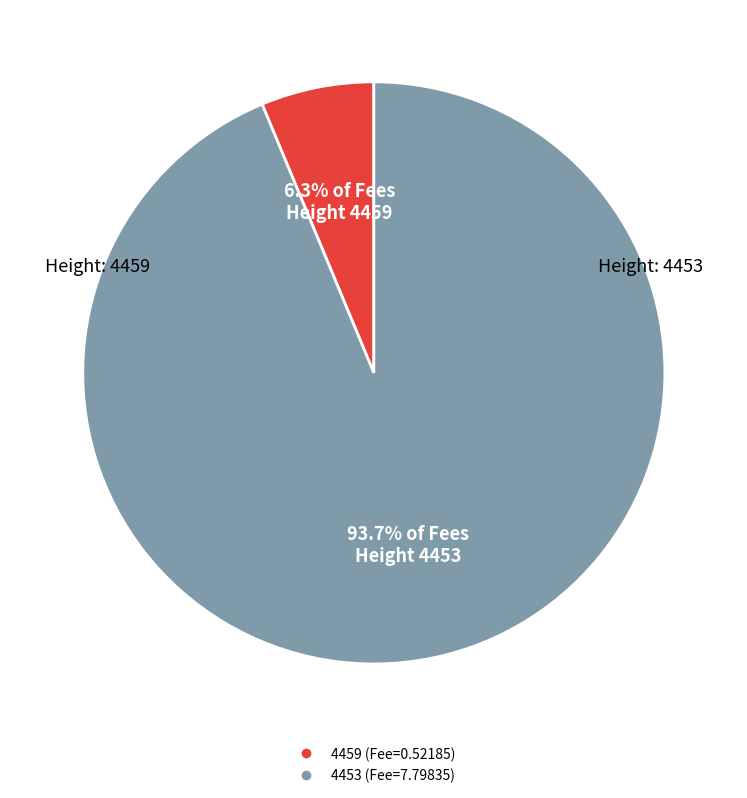

How many segments does this pie chart have?

2